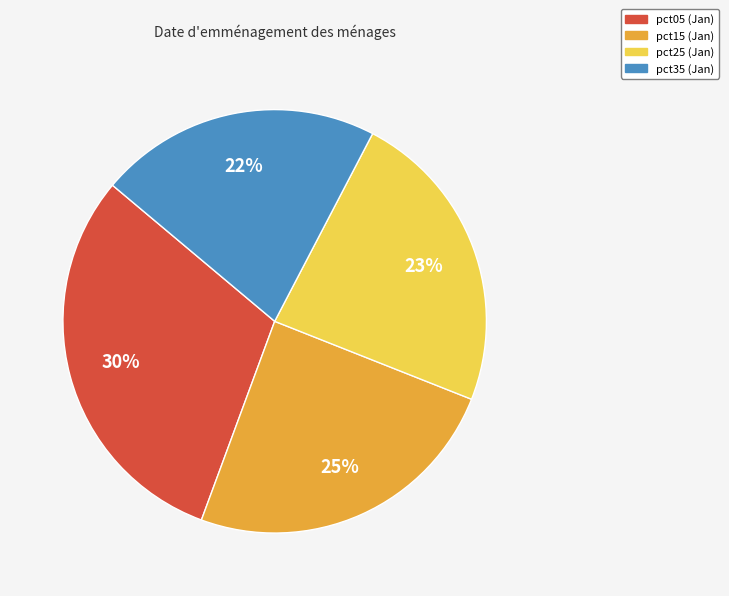

To the nearest percent, what is the average slice percentage?

25%